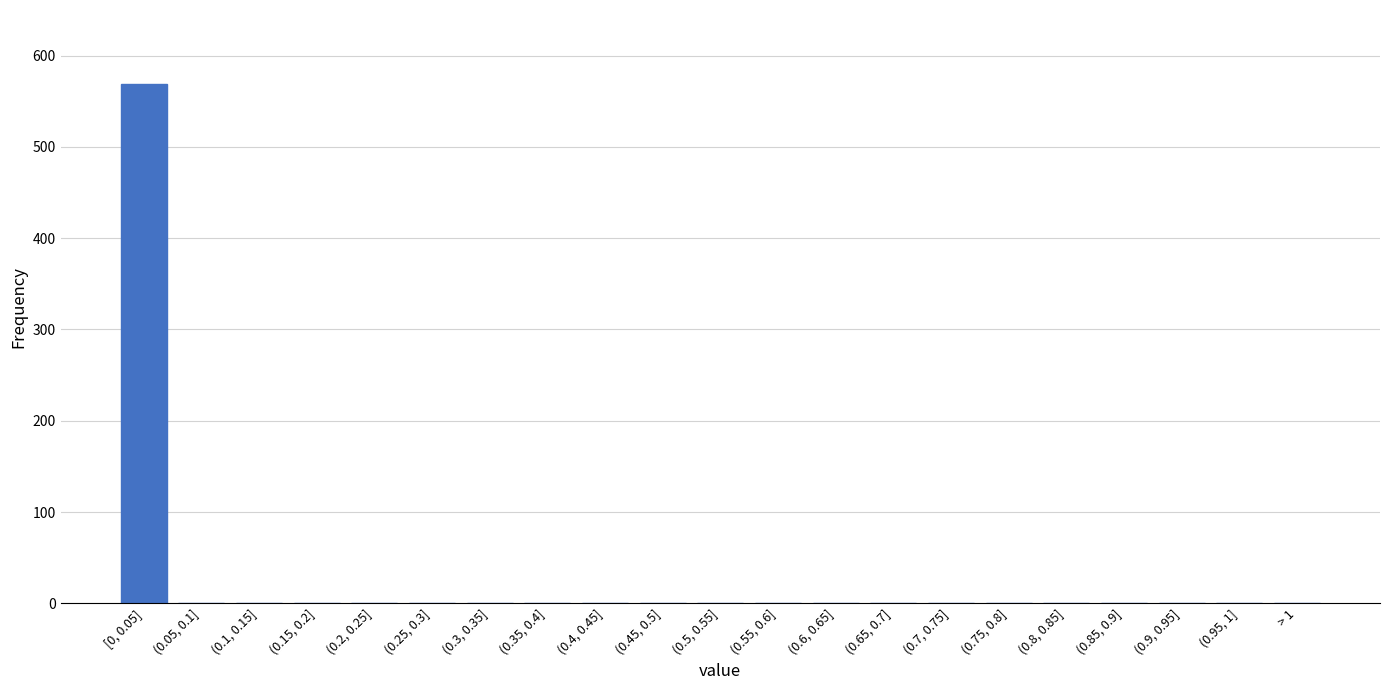

Reading right to left, transcribe all the data shown in this chart.

> 1=0	(0.95, 1]=0	(0.9, 0.95]=0	(0.85, 0.9]=0	(0.8, 0.85]=0	(0.75, 0.8]=0	(0.7, 0.75]=0	(0.65, 0.7]=0	(0.6, 0.65]=0	(0.55, 0.6]=0	(0.5, 0.55]=0	(0.45, 0.5]=0	(0.4, 0.45]=0	(0.35, 0.4]=0	(0.3, 0.35]=0	(0.25, 0.3]=0	(0.2, 0.25]=0	(0.15, 0.2]=0	(0.1, 0.15]=0	(0.05, 0.1]=0	[0, 0.05]=569